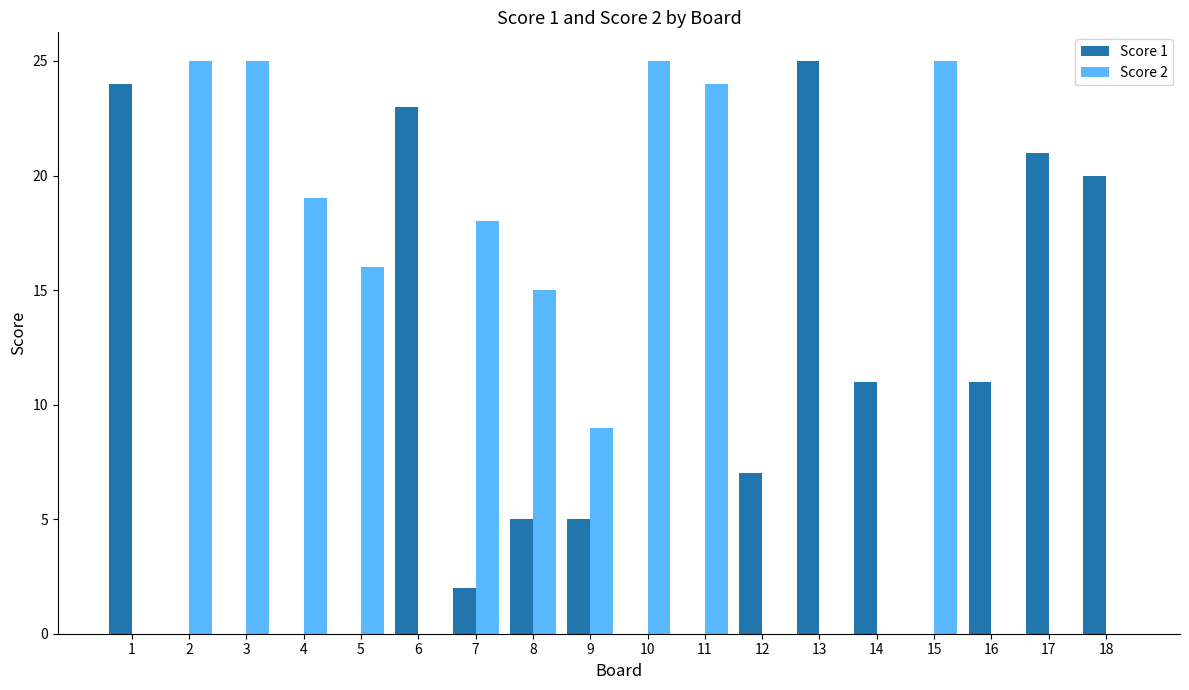

Where does the Score 2 series first go above 15?

2